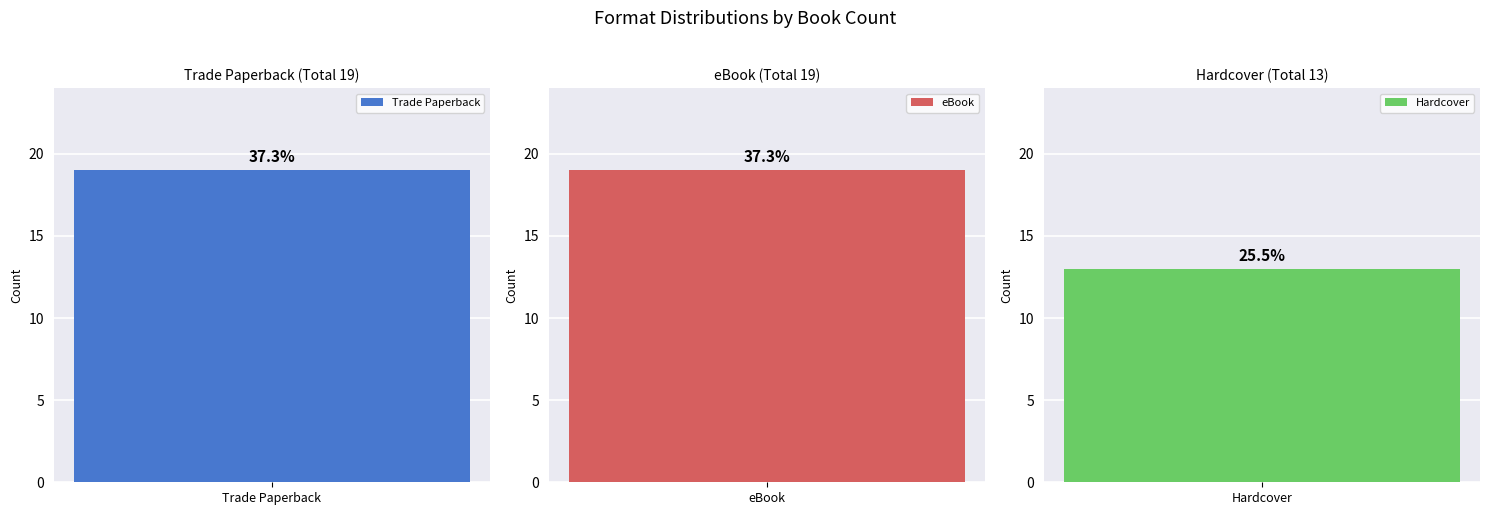

What is the sum of all values?

51